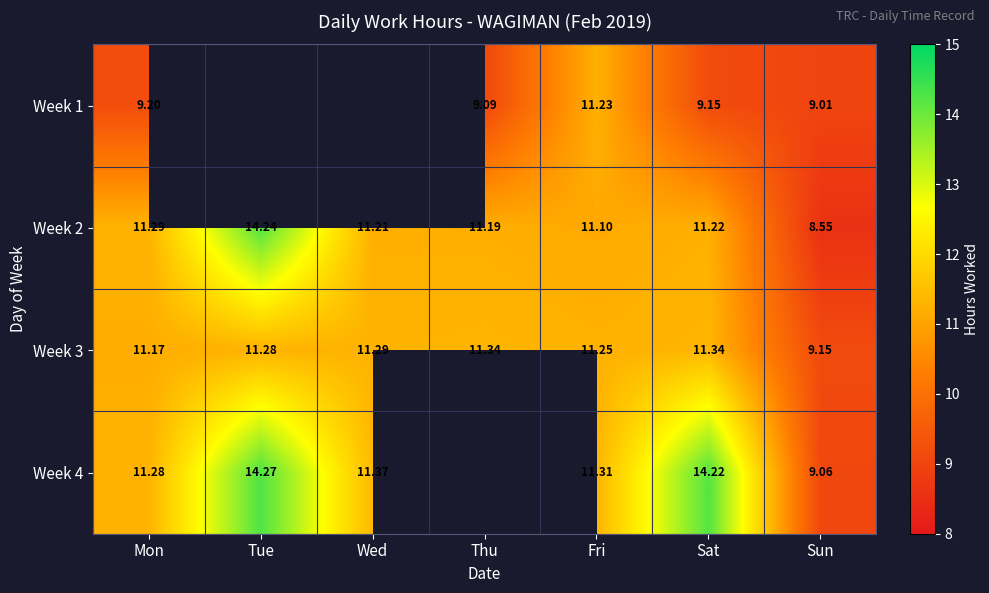

At which category is the sum across all series the highest?

Sat